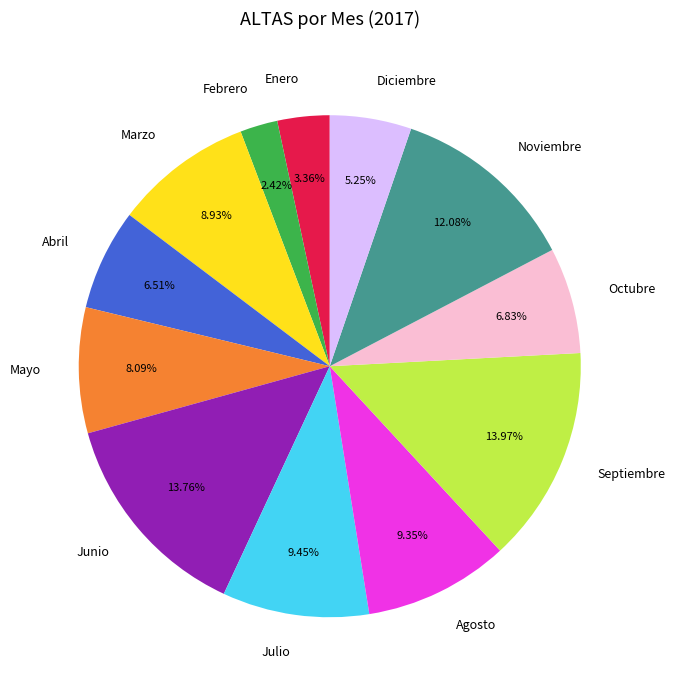

True or false: Enero accounts for 17% of the total.

False